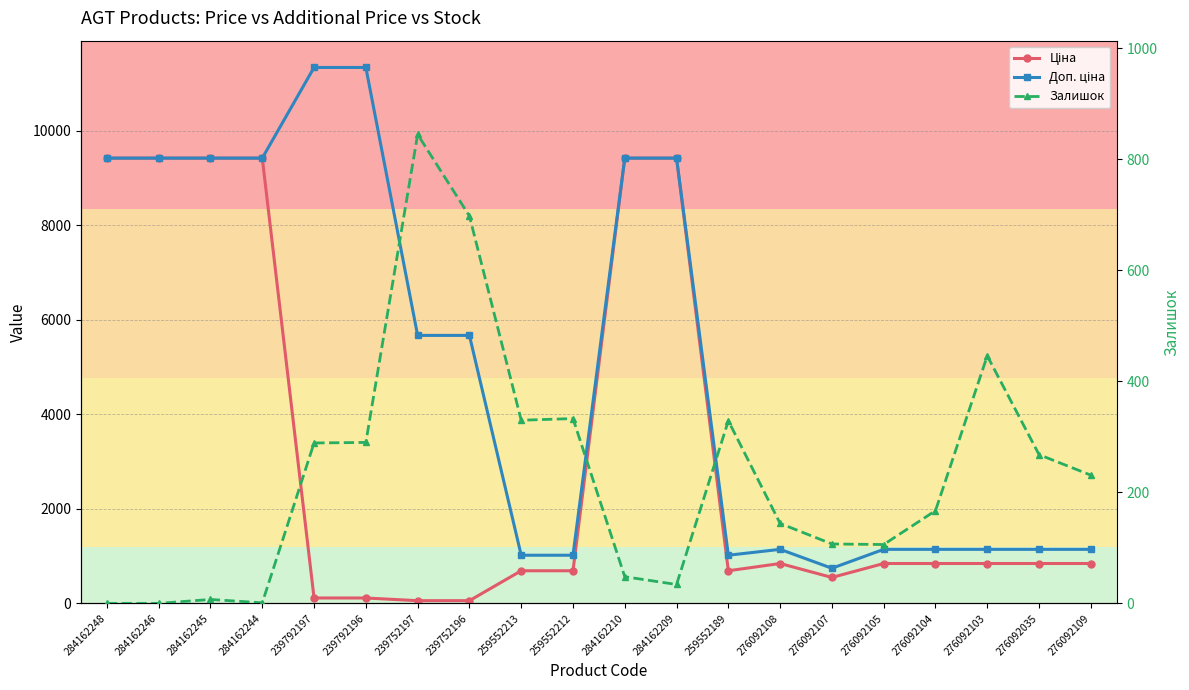

What is the sum of all Залишок values?

4673.0